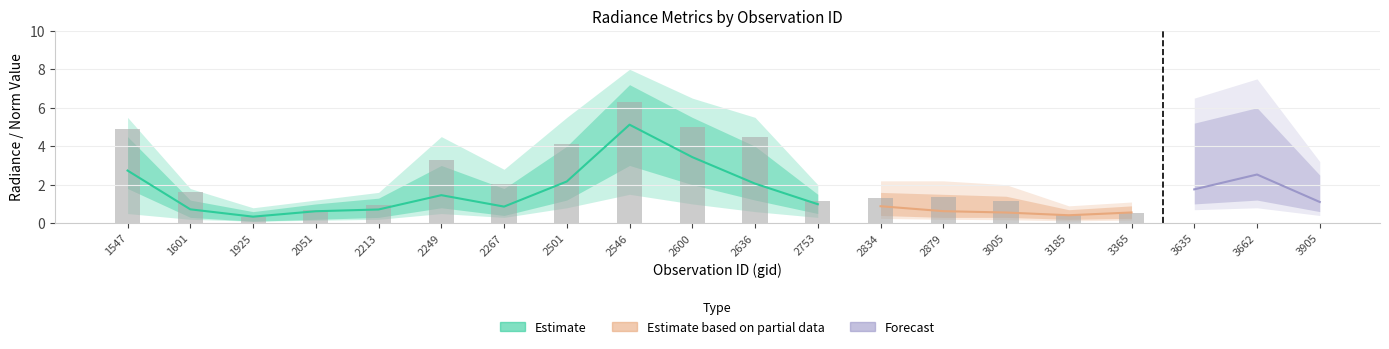

What is the spread (max minus min) of values at 3005?

0.6